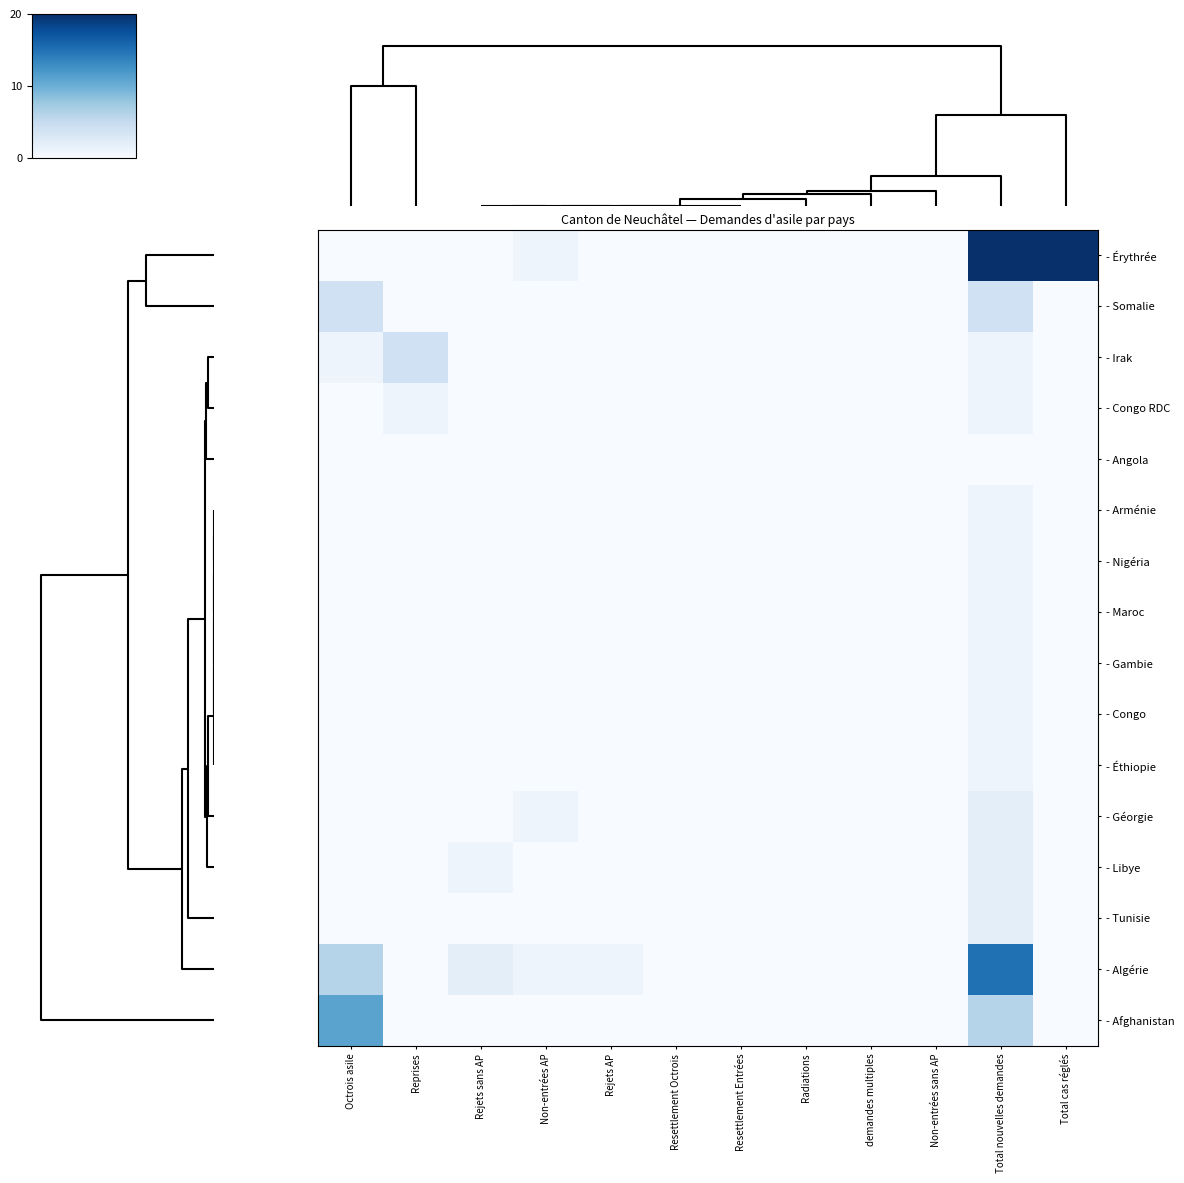

How many distinct data groups are displayed?

16